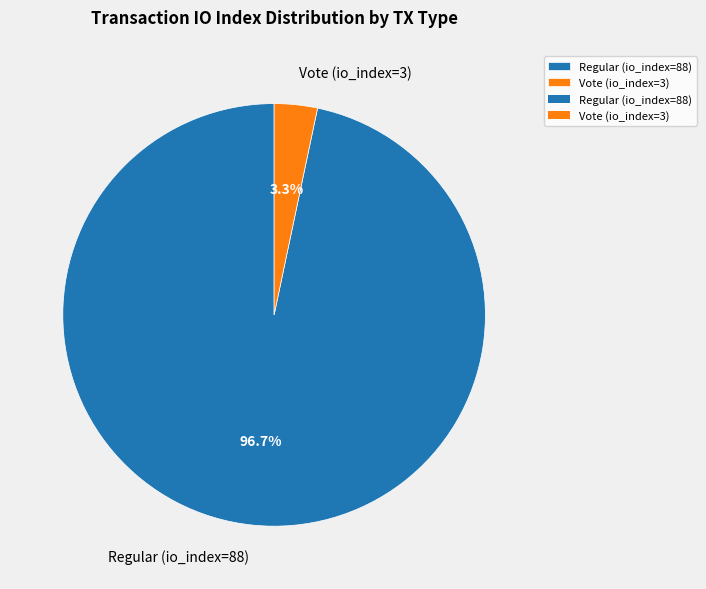

Is it true that Regular (io_index=88) is 97% of the pie?

True